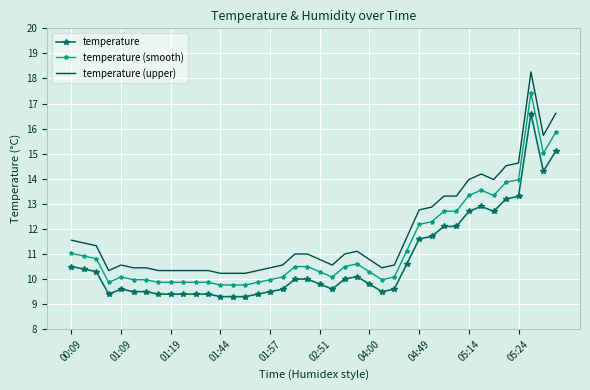

What is the greatest value displayed?

18.3